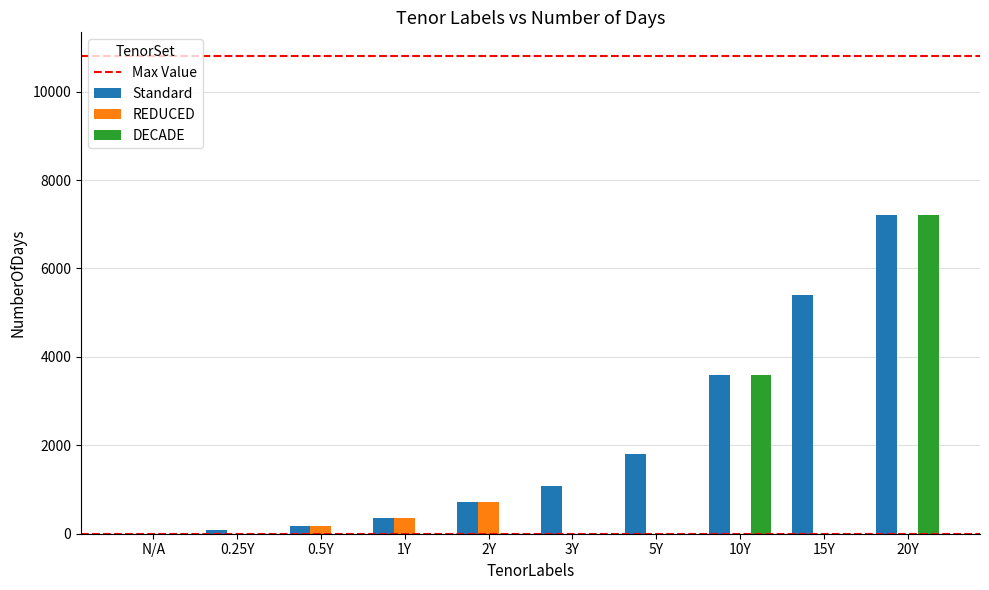

What is the average value of the REDUCED series?

126